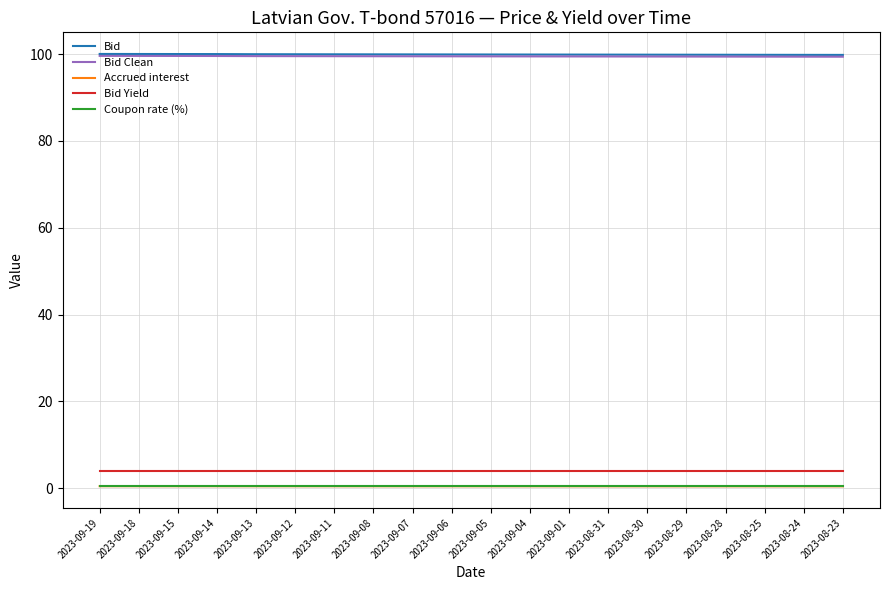

Is it true that Bid Clean equals 159.2 at 2023-09-18?

False